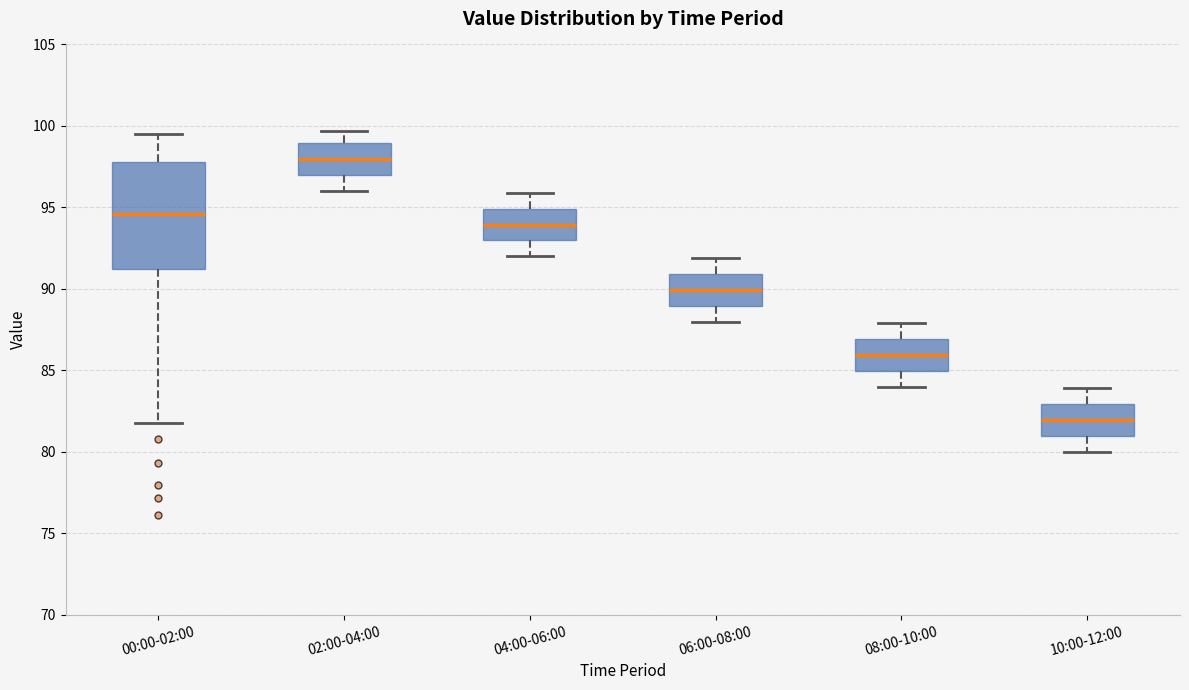

Comparing the boxes themselves (not the whiskers), which one is the tallest?

00:00-02:00